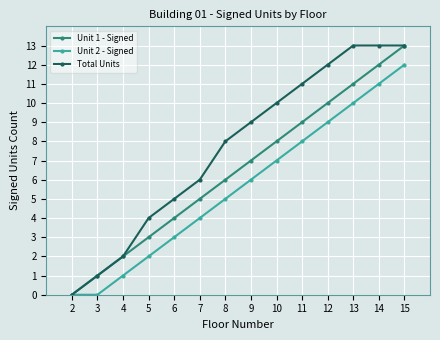

Reading right to left, list all the values displayed in this chart.

Unit 1 - Signed: 15=13	14=12	13=11	12=10	11=9	10=8	9=7	8=6	7=5	6=4	5=3	4=2	3=1	2=0
Unit 2 - Signed: 15=12	14=11	13=10	12=9	11=8	10=7	9=6	8=5	7=4	6=3	5=2	4=1	3=0	2=0
Total Units: 15=13	14=13	13=13	12=12	11=11	10=10	9=9	8=8	7=6	6=5	5=4	4=2	3=1	2=0